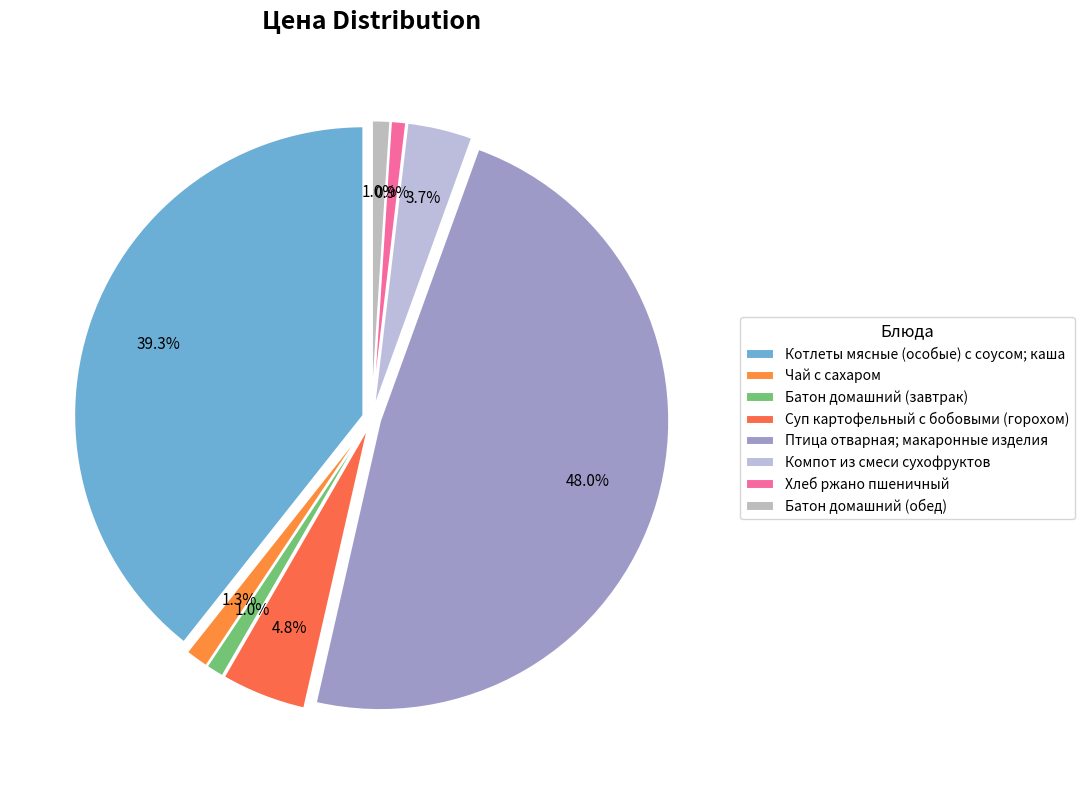

What portion of the pie excludes Компот из смеси сухофруктов?

96.3%